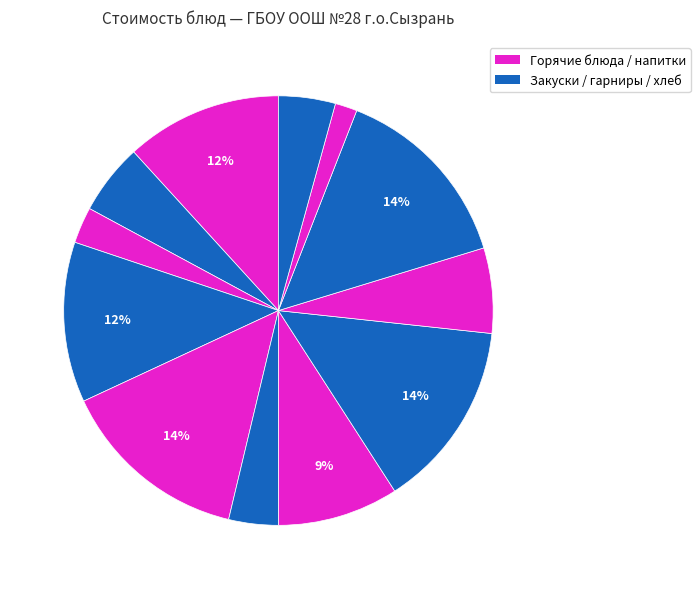

Count the number of slices in the pie.

12